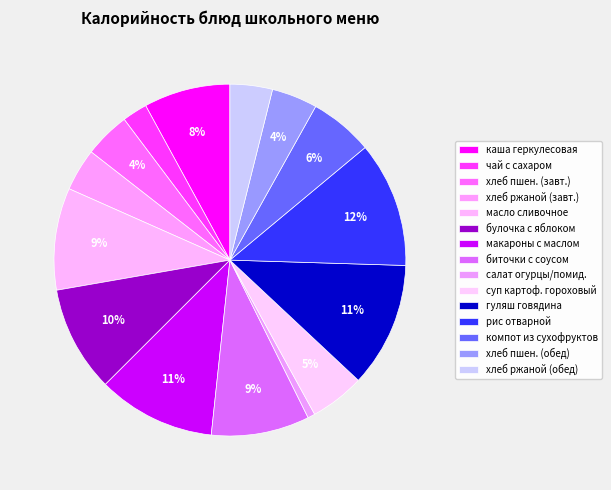

Is the sum of хлеб ржаной (обед) and чай с сахаром greater than half?

No